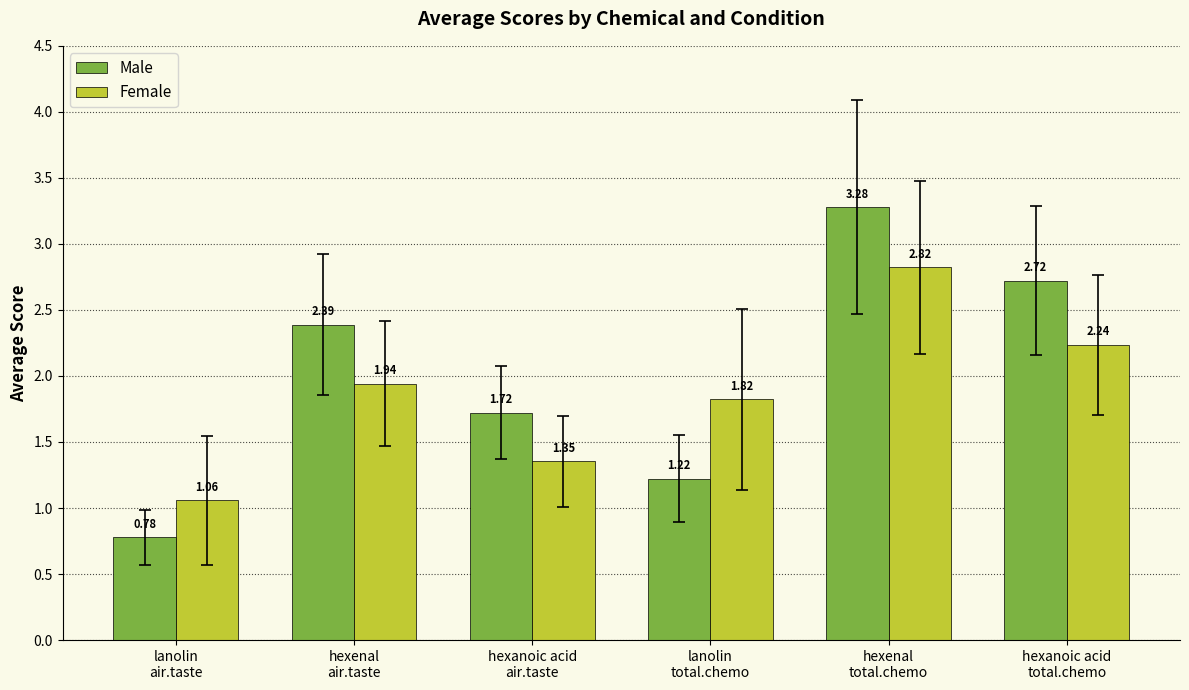

Rank the series by their average value, from lowest to highest.

Female, Male